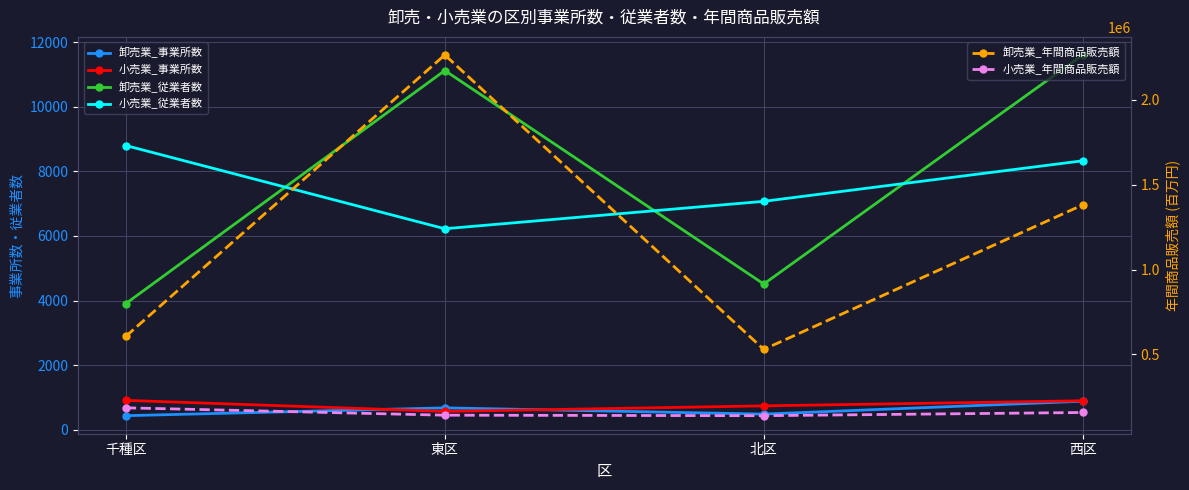

What is the label of the 4th point from the left?

西区